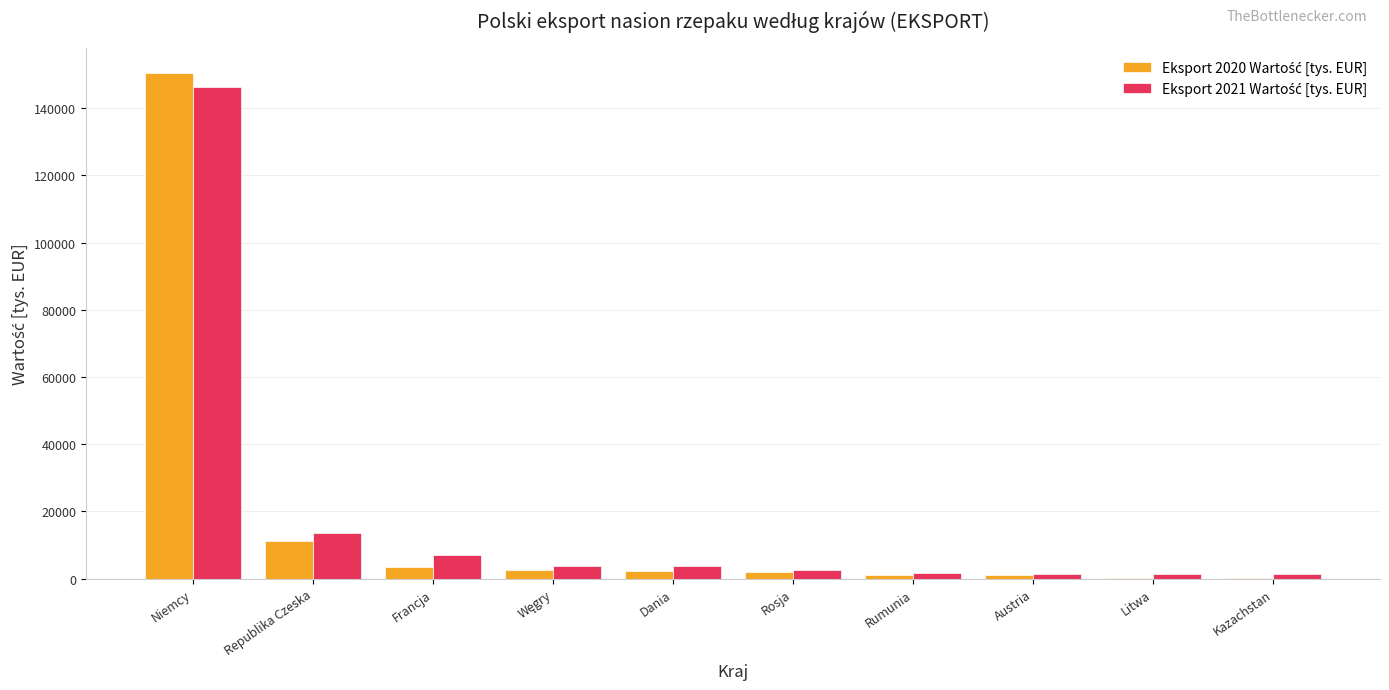

What is the total value across all series at Francja?

10383.9